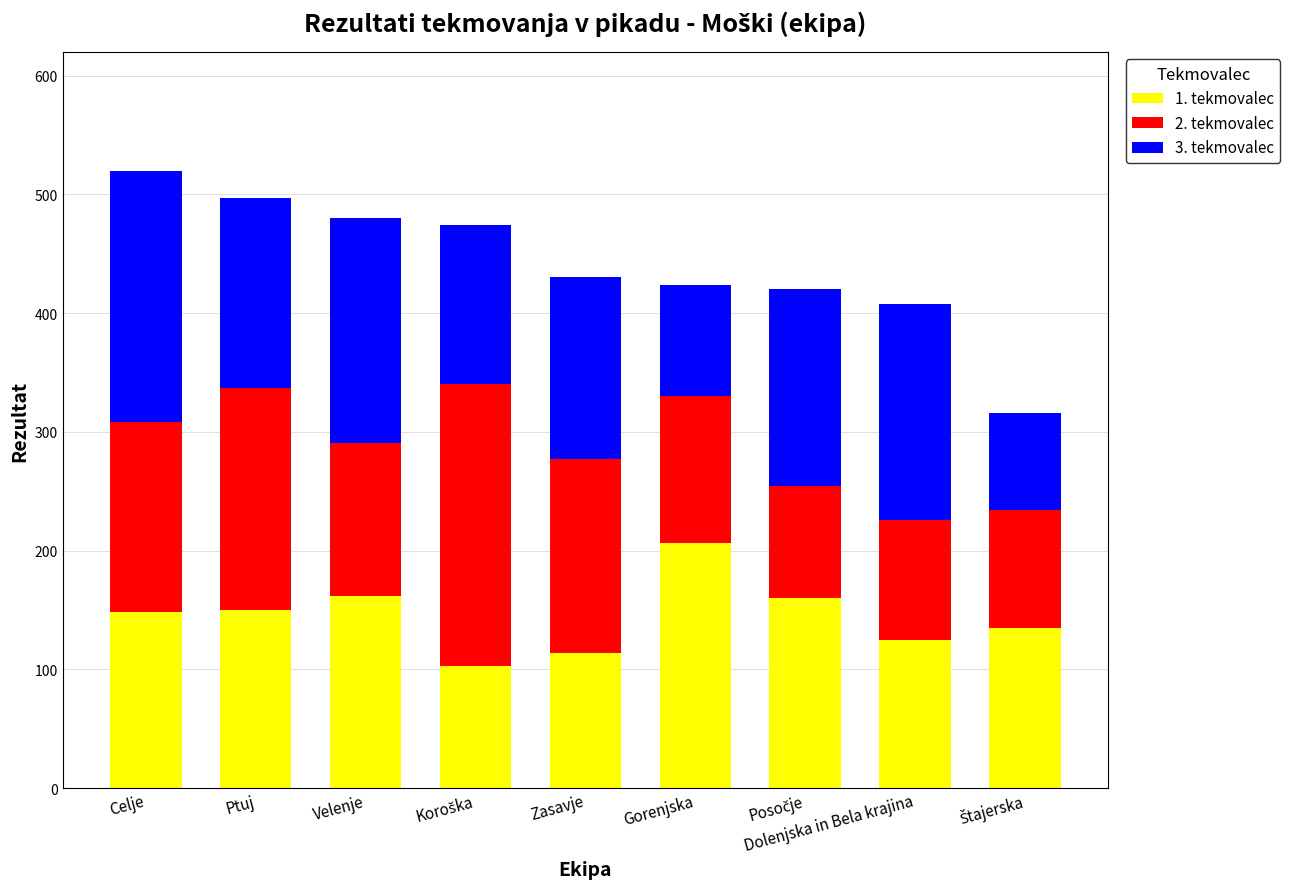

What is the difference between the maximum and minimum values in the 1. tekmovalec series?

103